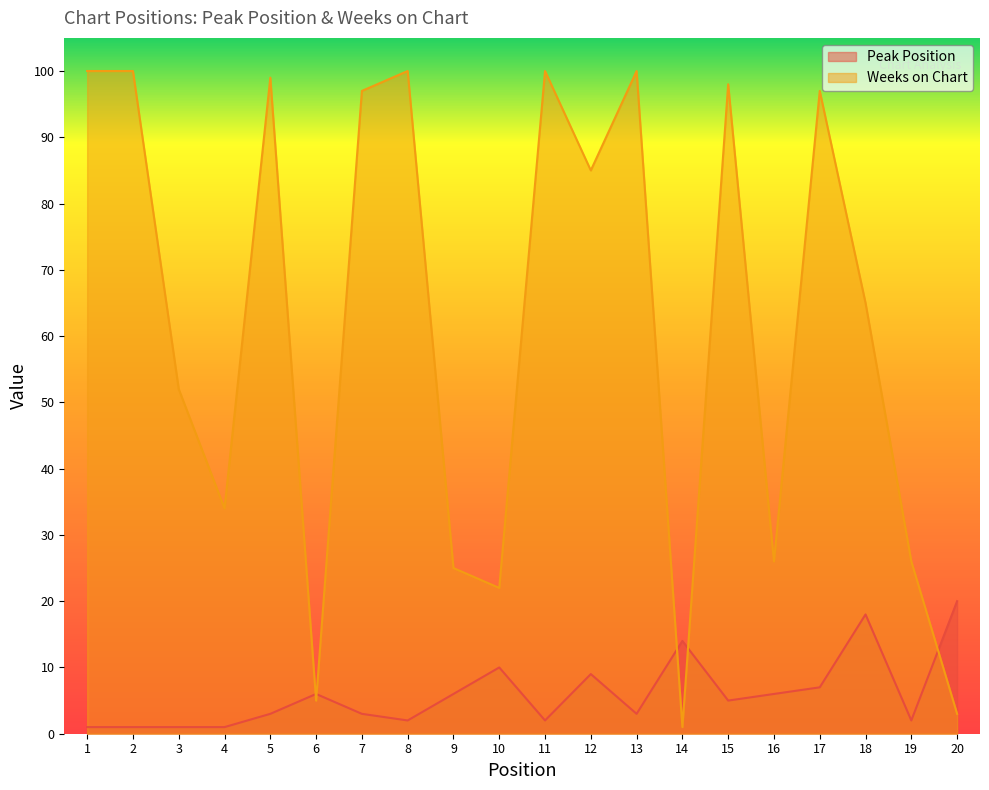

What is the value of the Peak Position point at the 14th from the left?

14